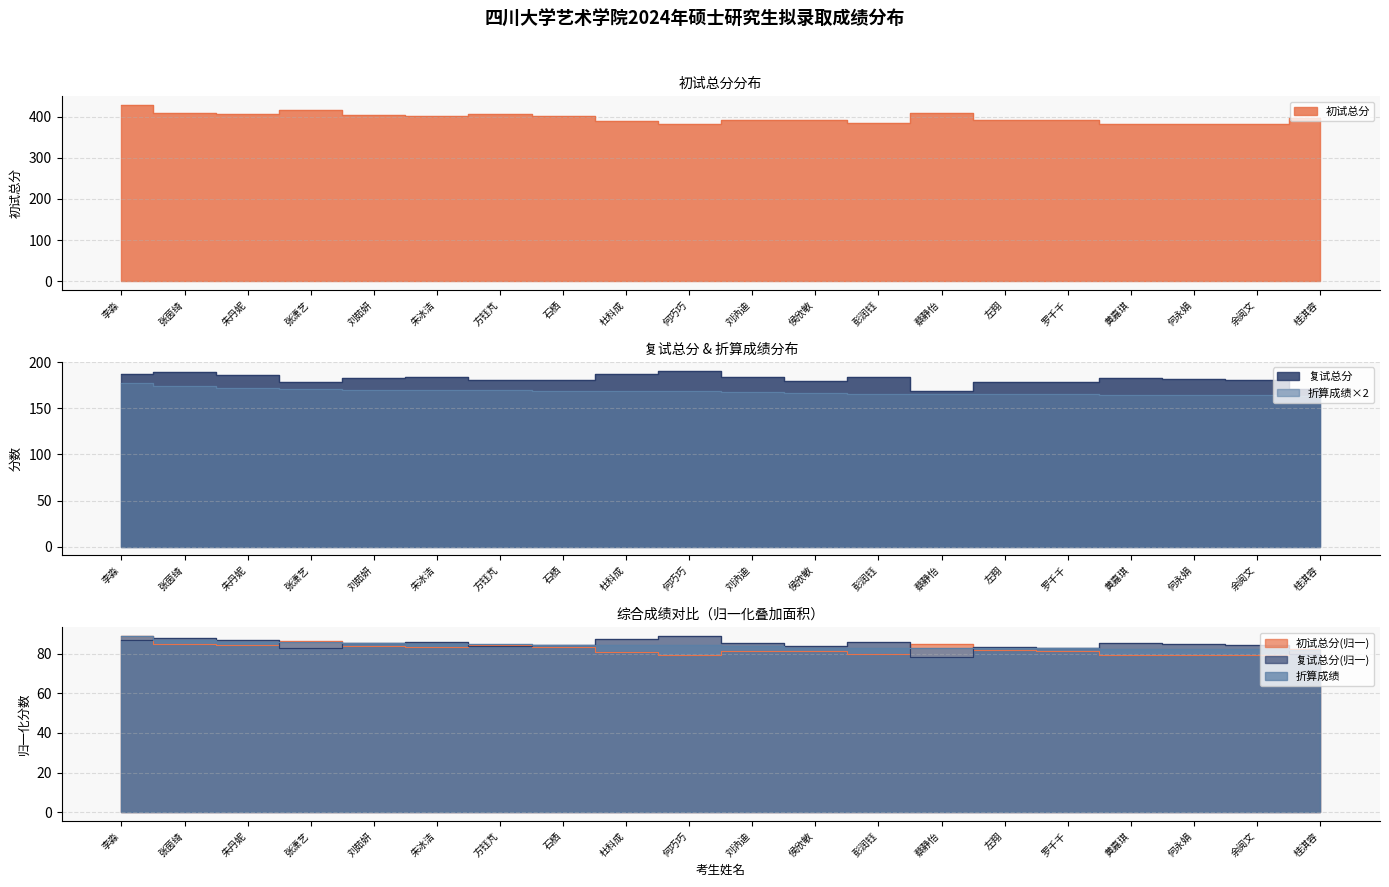

True or false: 复试总分 has more than 1 points higher than both neighbors.

True